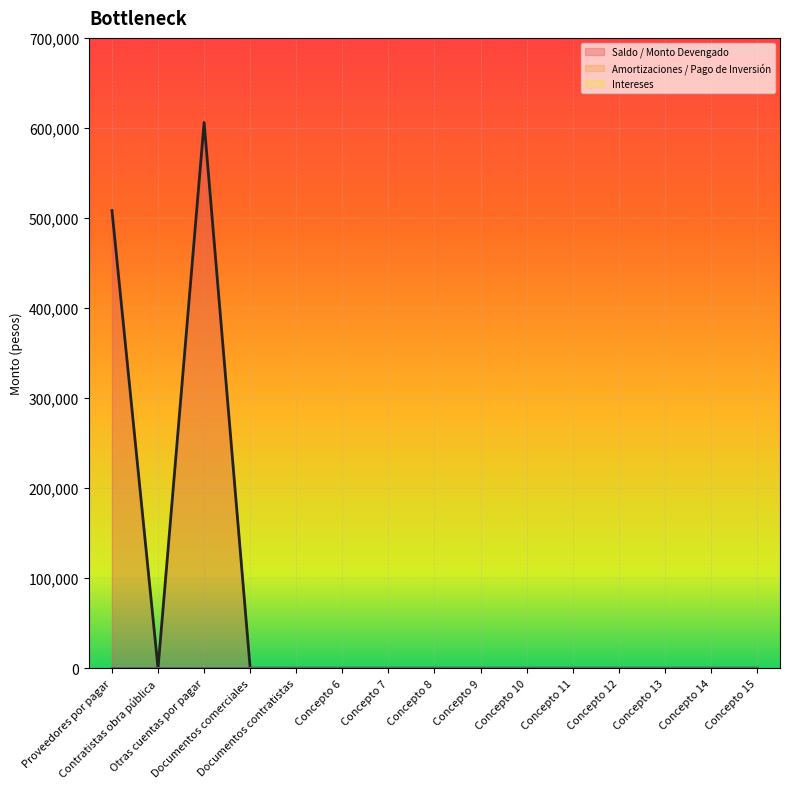

What is the label of the 7th point from the left?

Concepto 7